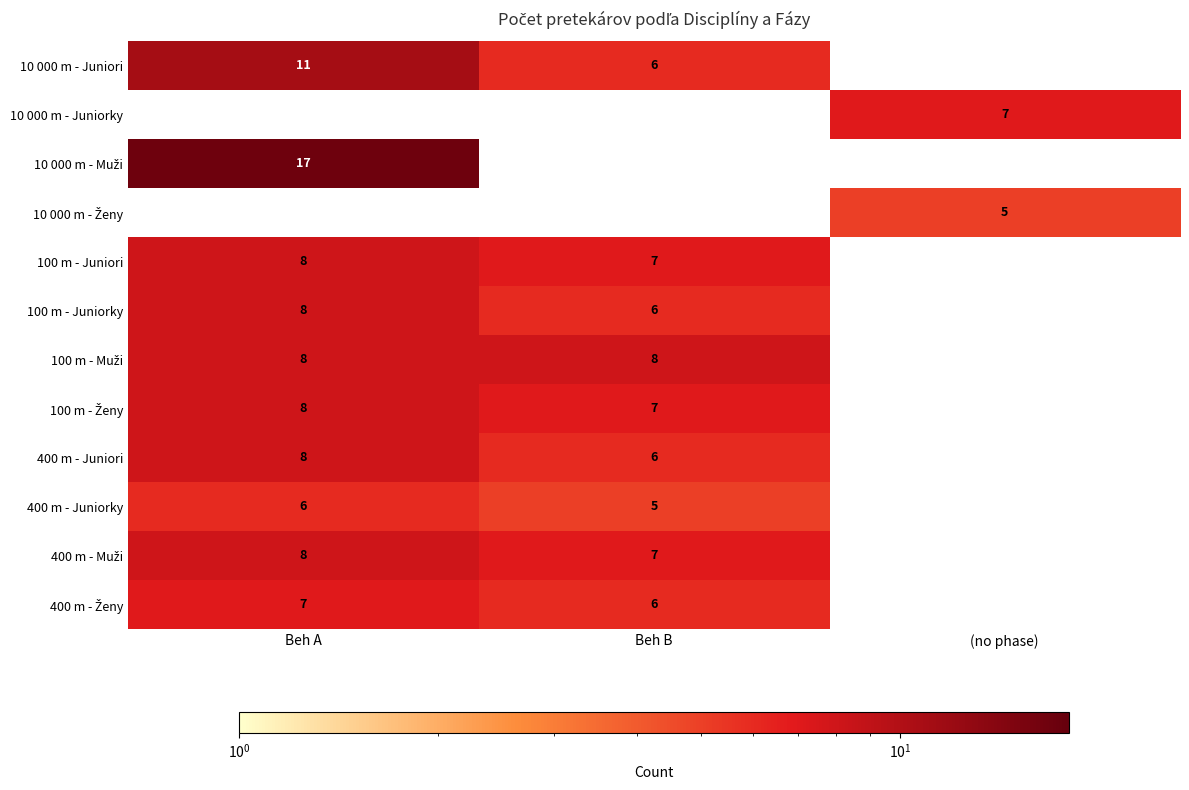

The value of 10 000 m - Juniori at Beh B is 2. True or false?

False